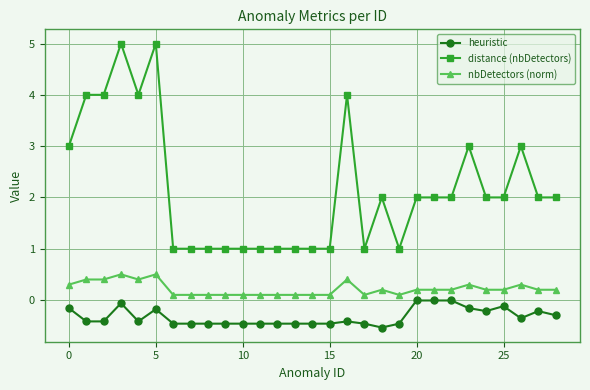

Does the chart have visible grid lines?

Yes